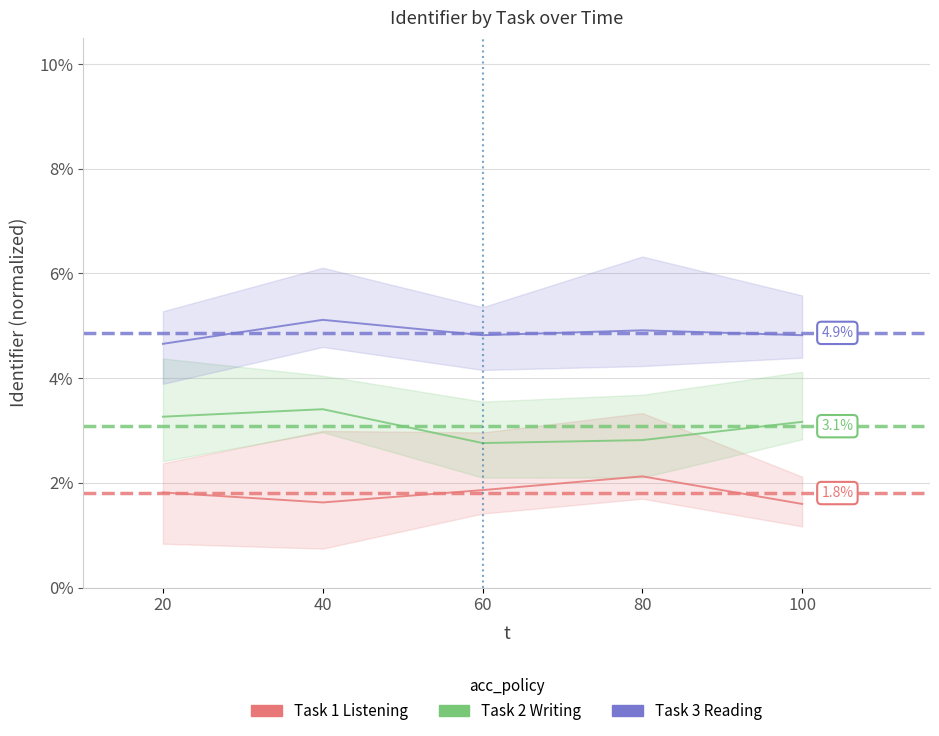

Rank the series at 80 from highest to lowest value.

Task 3 Reading, Task 2 Writing, Task 1 Listening